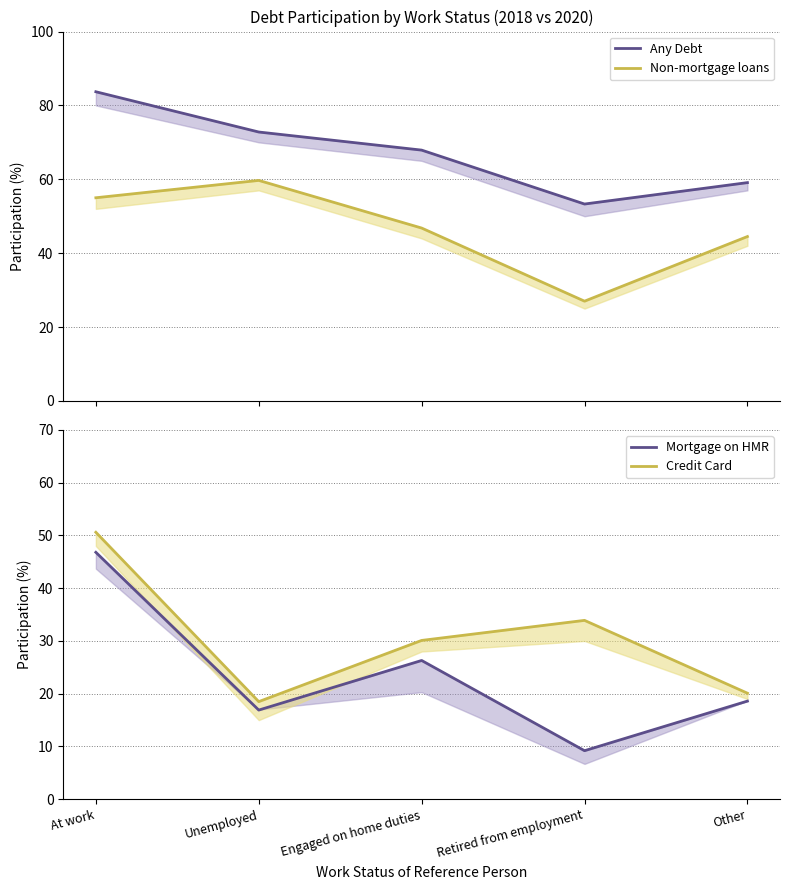

What is the difference between the second highest and minimum values in the Non-mortgage loans series?

28.0